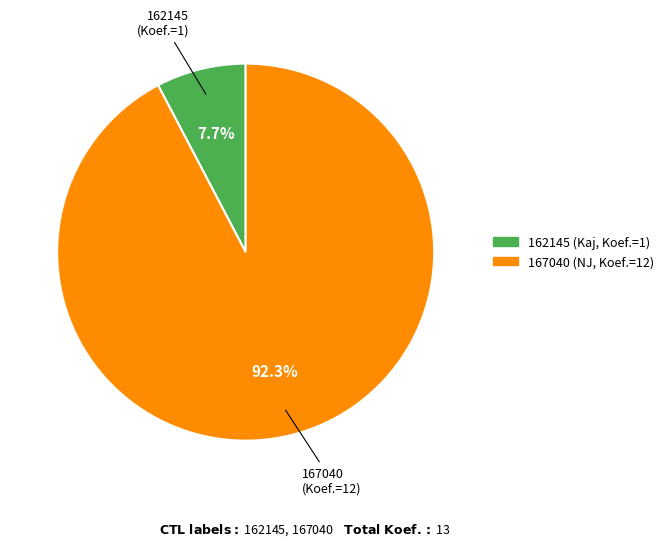

Is there any slice that represents more than half of the pie?

Yes